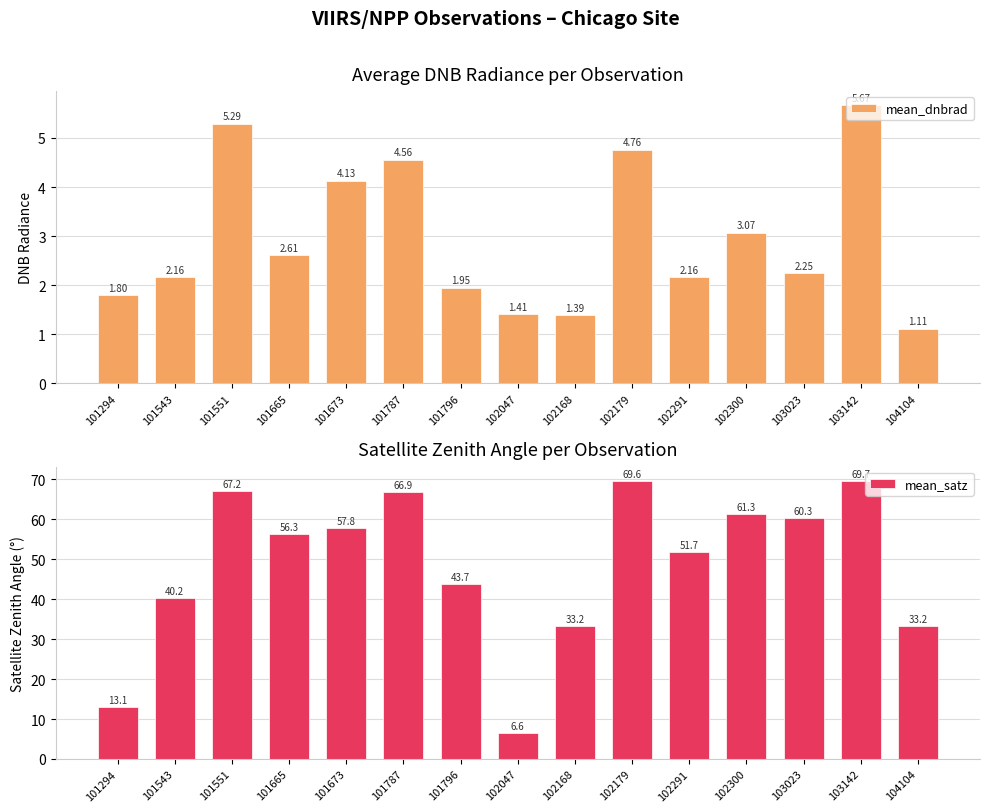

Rank the series by their maximum value, from lowest to highest.

mean_dnbrad, mean_satz